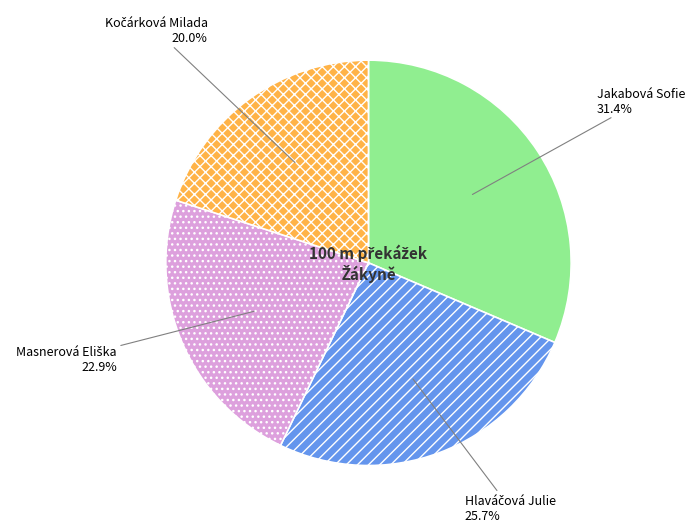

Which slice is the largest?

Jakabová Sofie